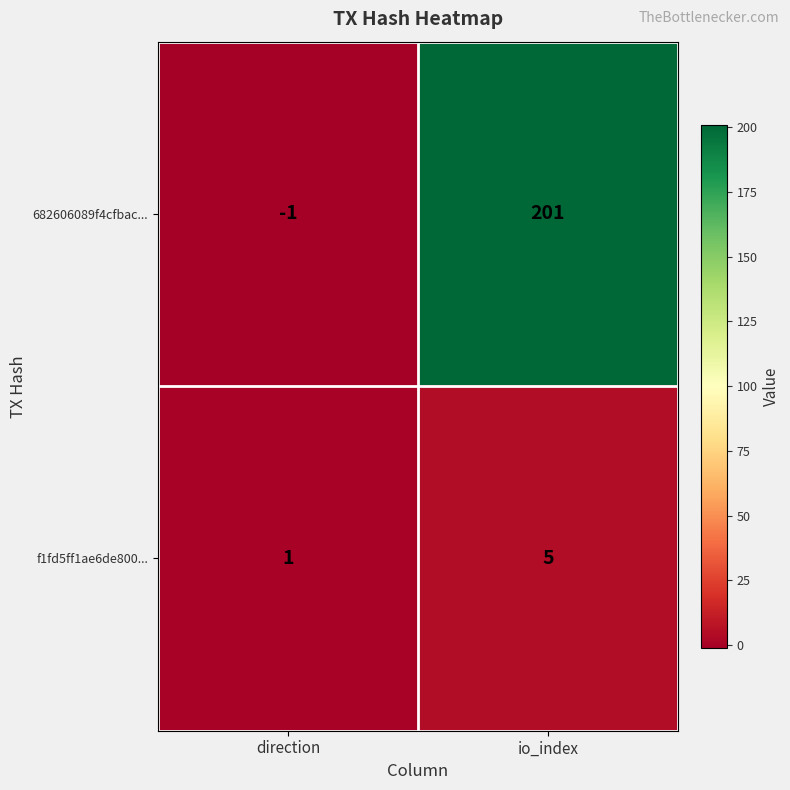

What is the difference between the highest and lowest values at io_index?

196